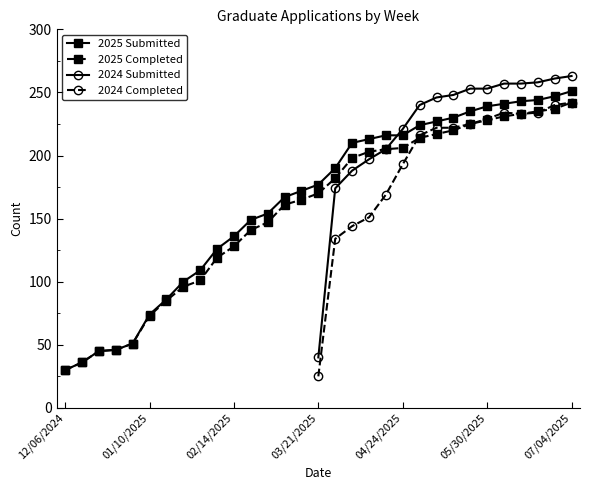

What is the difference between the maximum and minimum values in the Class of 2025 Completed series?

212